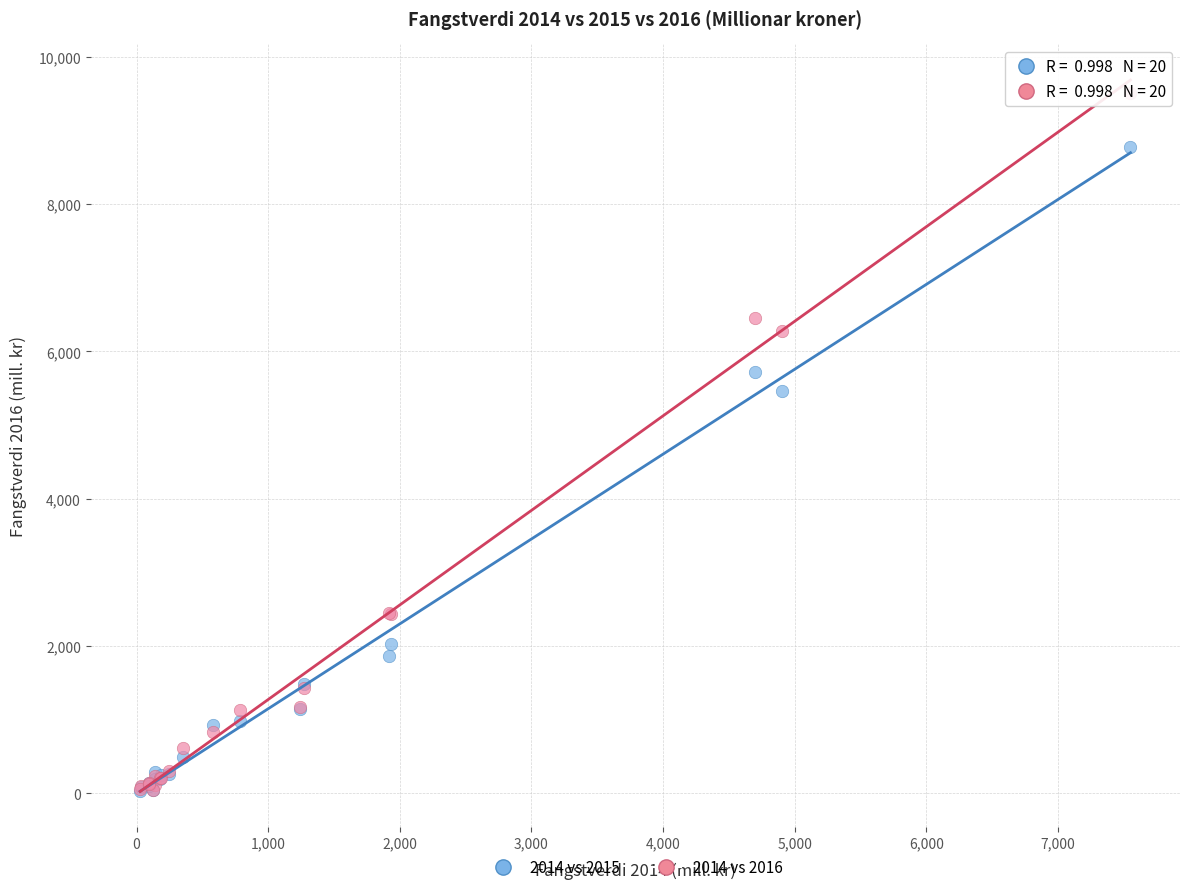

What are all the series names shown in the legend?

2014 vs 2015, 2014 vs 2016